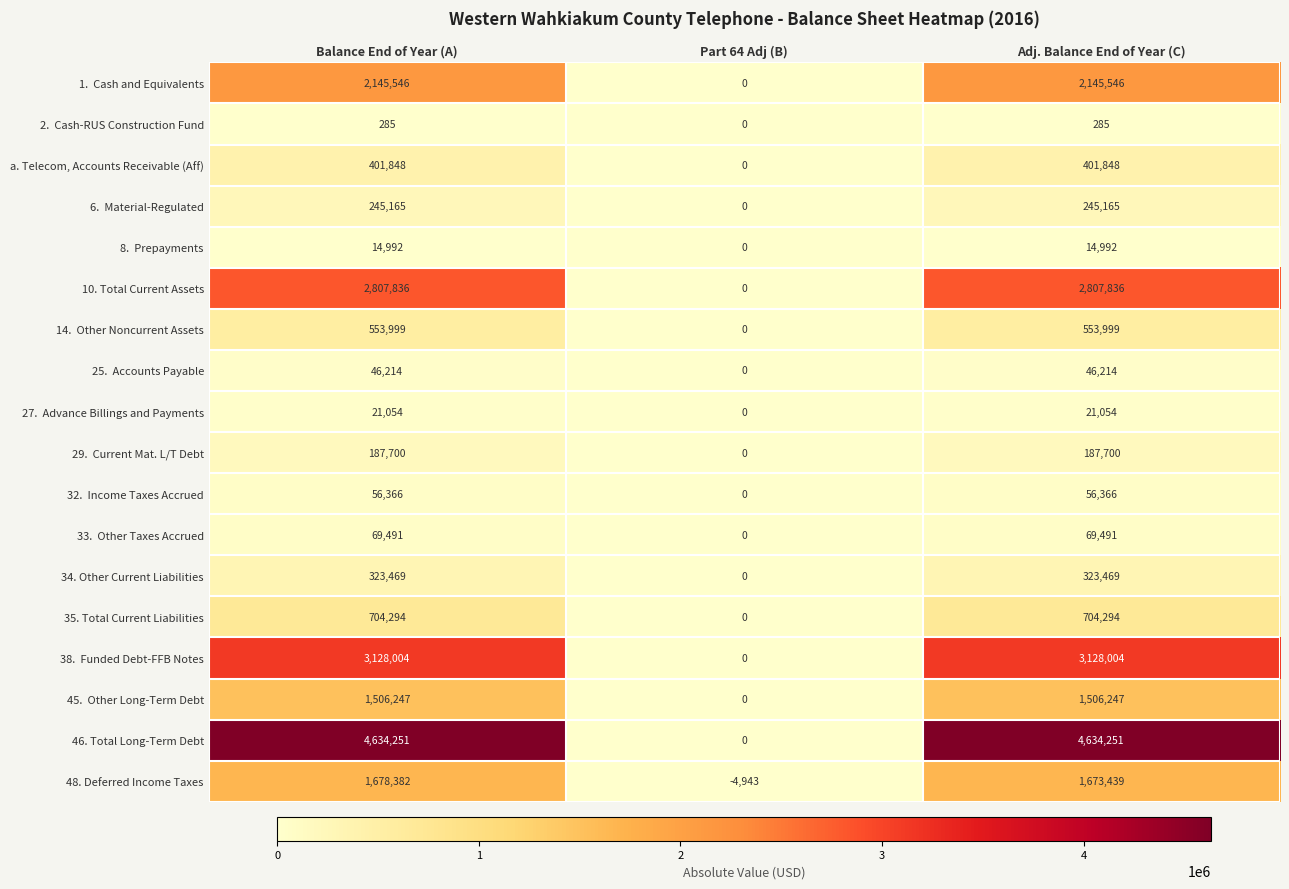

Which series changed the most between Part 64 Adj (B) and Adj. Balance End of Year (C)?

46. Total Long-Term Debt